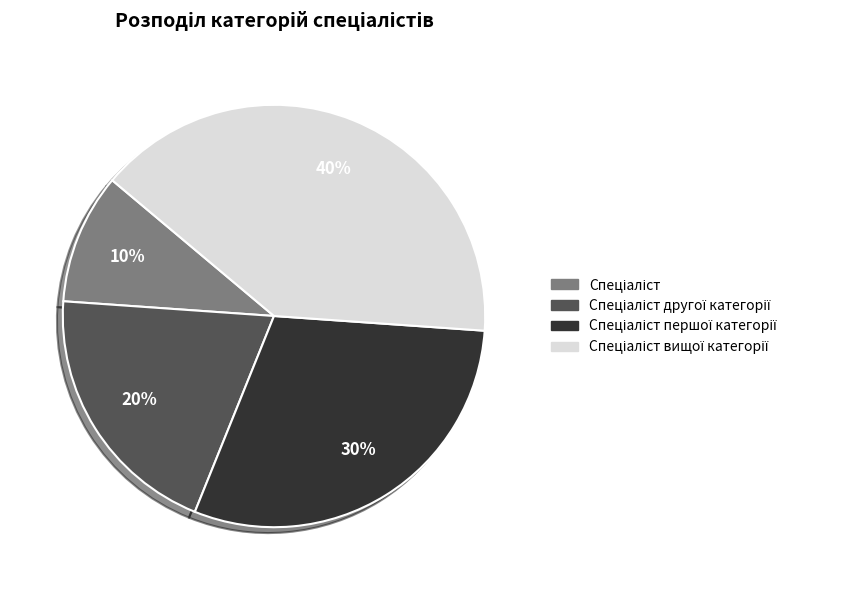

How many segments does this pie chart have?

4